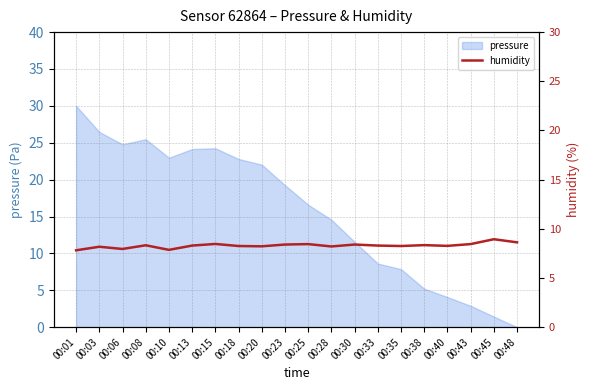

Is it true that the value at 00:48 is 13.6?

False